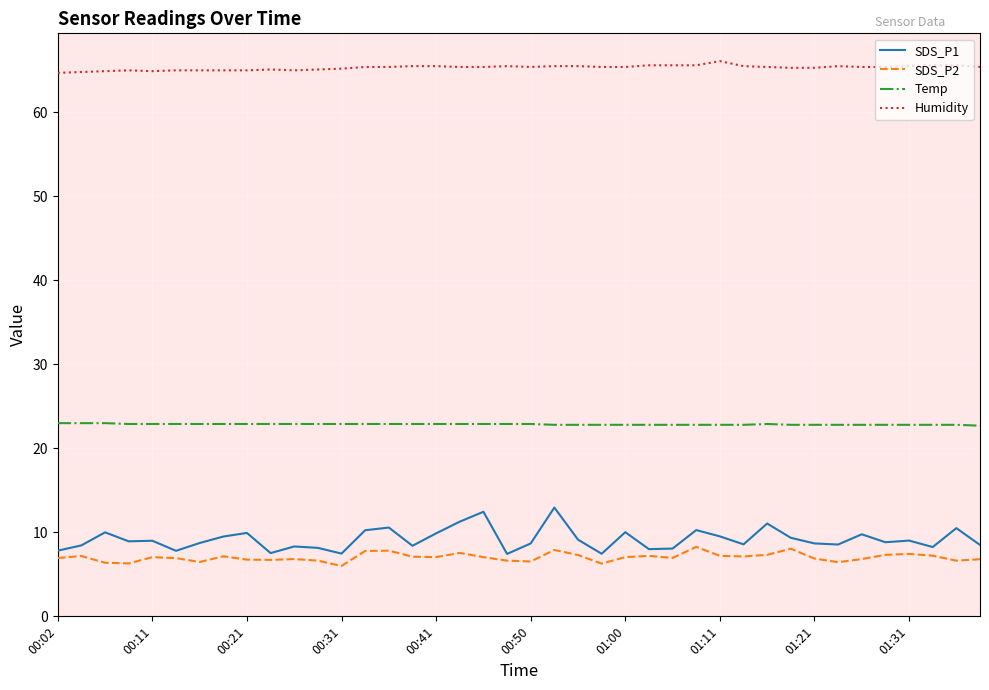

True or false: Temp and SDS_P2 cross at least once.

False